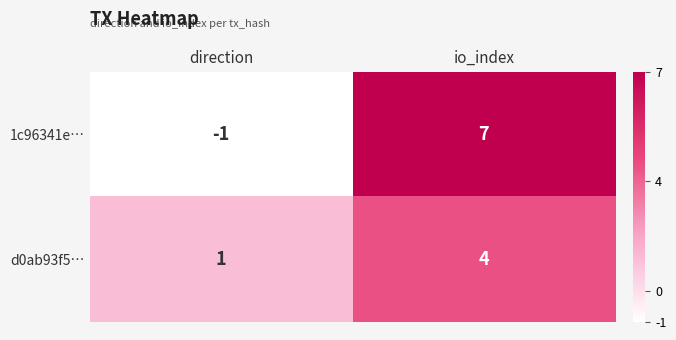

Which category has the highest value in the 1c96341e… series?

io_index